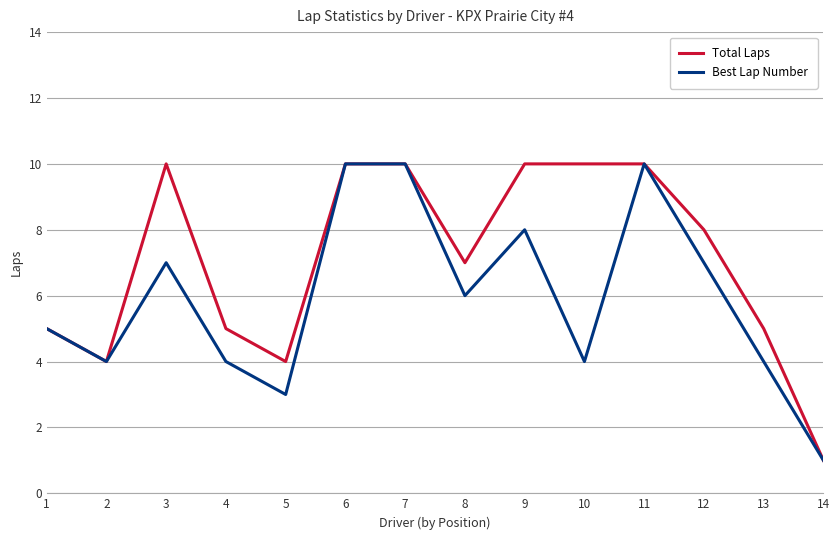

At which label is Best Lap Number closest to 5?

1